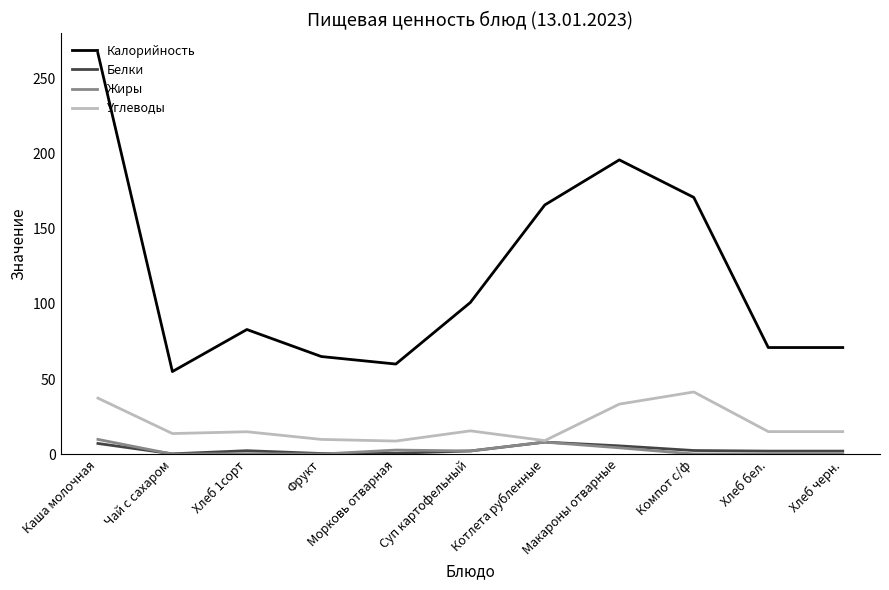

What is the total value across all series at Котлета рубленные?

191.0